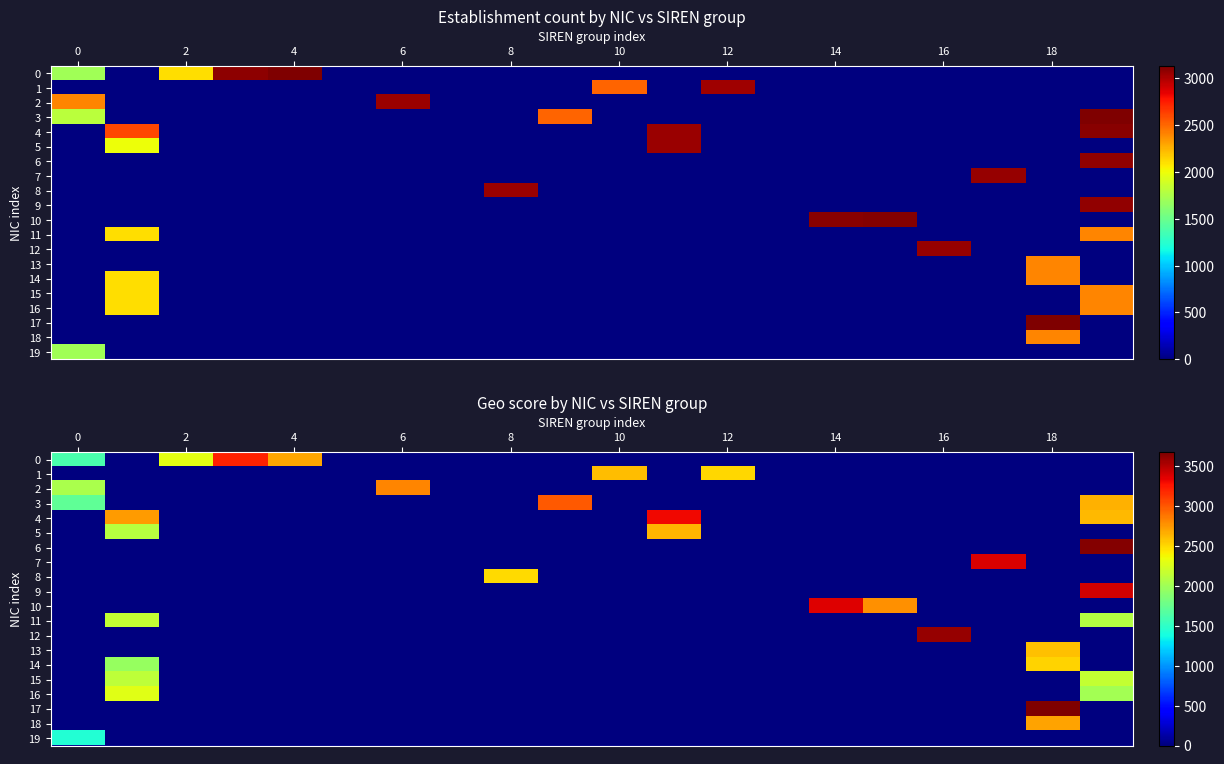

What is the sum of all 6 values?

3651.1